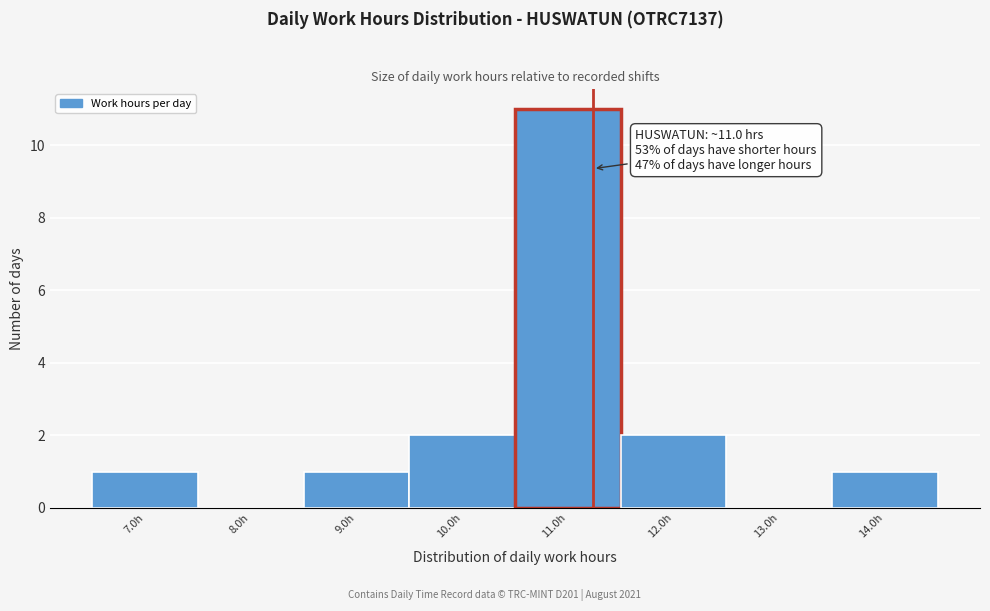

Over which range of the x-axis is the bar tallest?

10.5 to 11.5